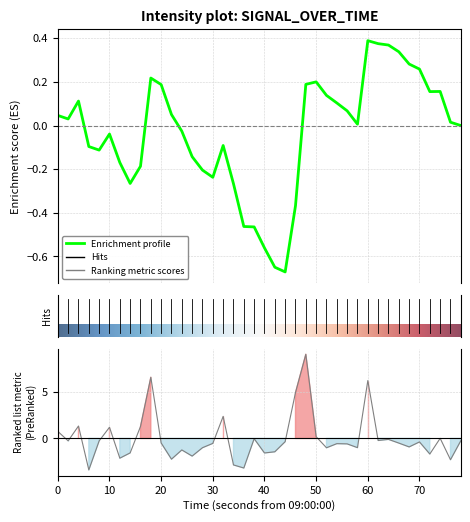

What is the difference between the second highest and second lowest values?

9.8